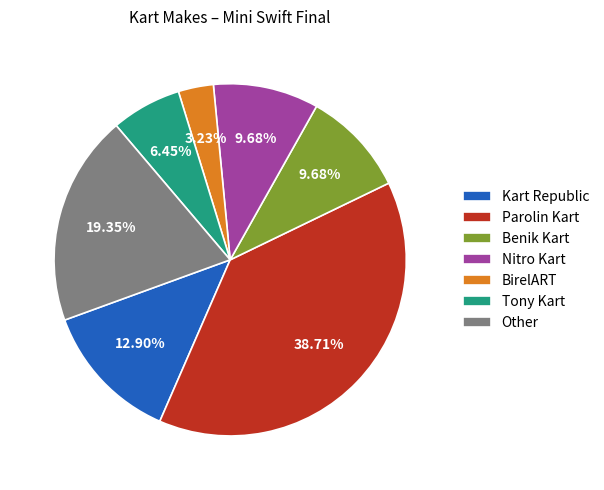

What is the largest slice in the pie chart?

Parolin Kart